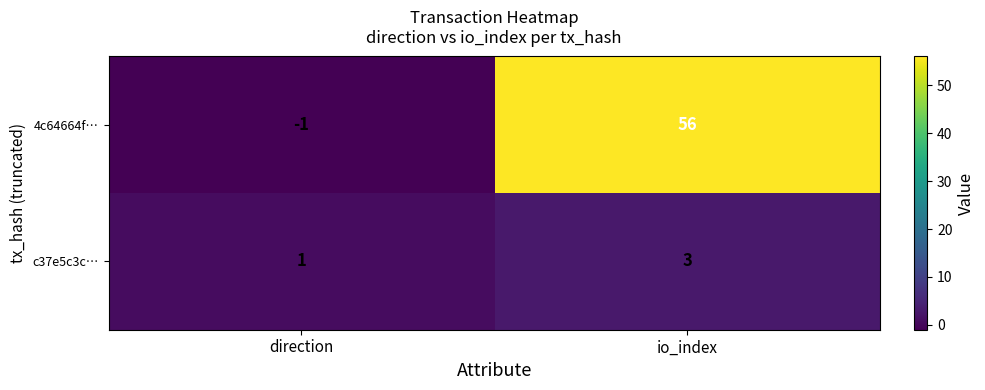

Which series has the largest range (max minus min)?

4c64664f…